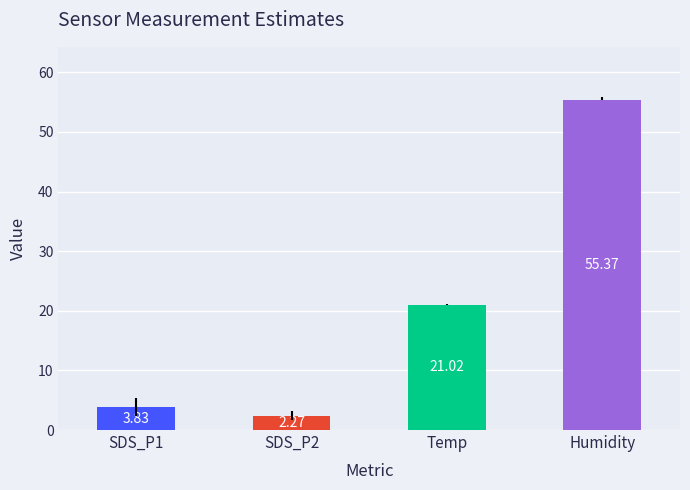

Is the value of Humidity at 13 greater than the value of SDS_P2 at Humidity?

Yes